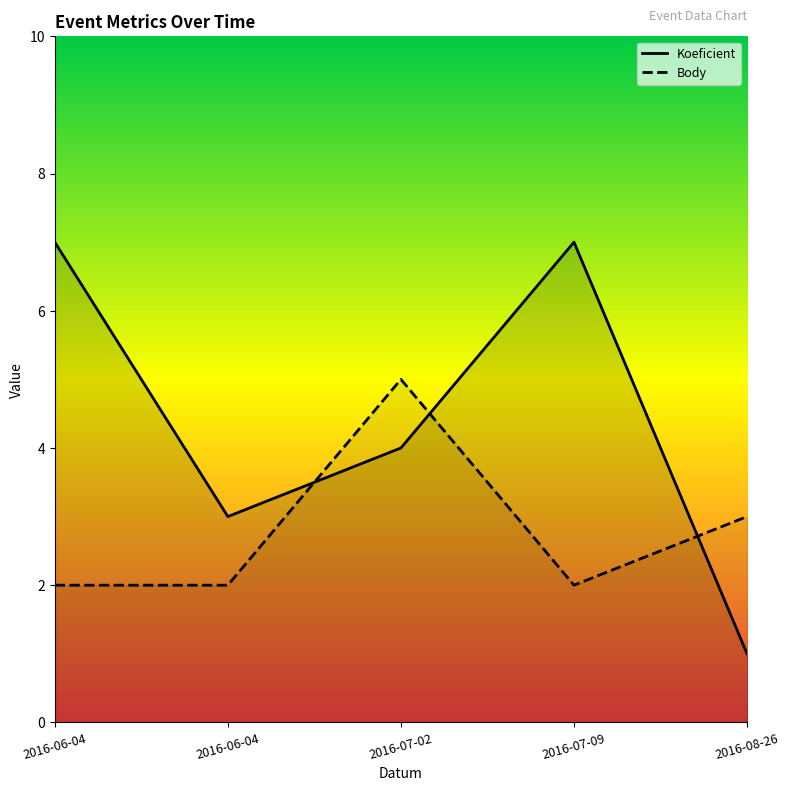

Reading right to left, what are all the values shown in this chart?

Koeficient: 1	7	4	3	7
Body: 3	2	5	2	2